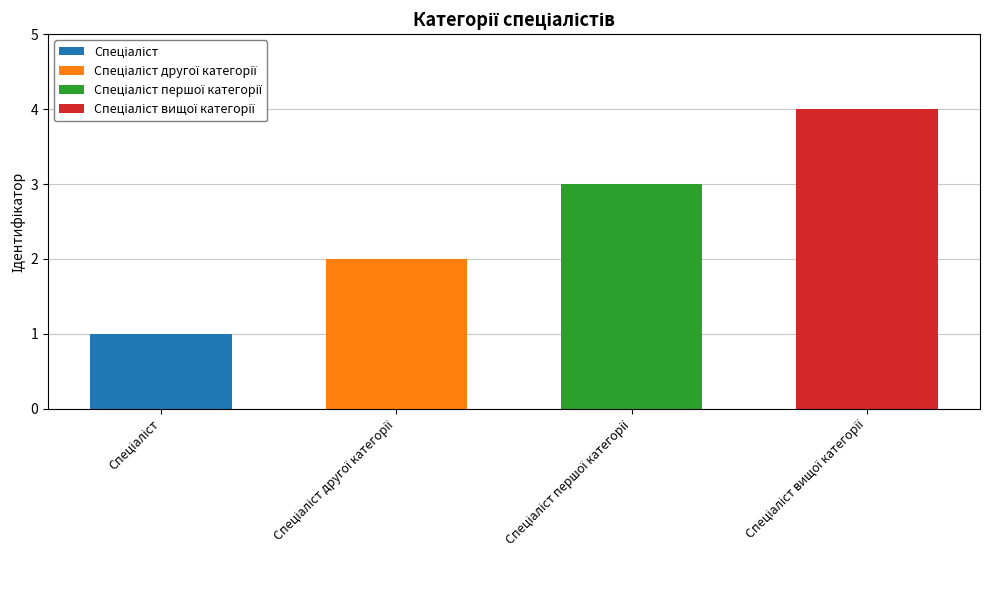

Approximately how many times larger is the value at Спеціаліст першої категорії compared to Спеціаліст?

3.0